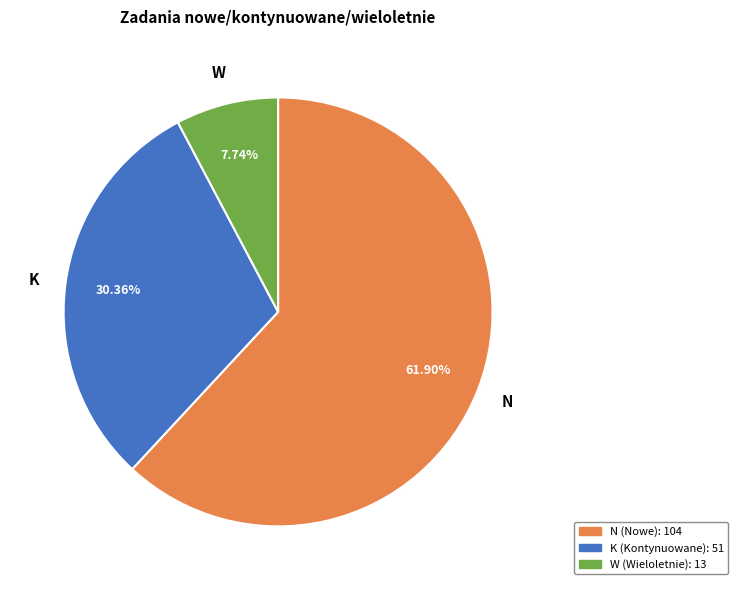

To the nearest percent, what is the difference between the largest and smallest slice percentages?

54%